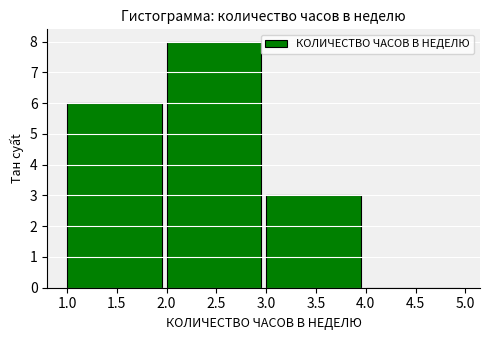

Reading left to right, transcribe this chart: for each bar, give the range it covers on the x-axis and its height. The values are not printed on the chart, so give them approximately, as read against the axis.

1.0 to 2.0: 6
2.0 to 3.0: 8
3.0 to 4.0: 3
4.0 to 5.0: 0